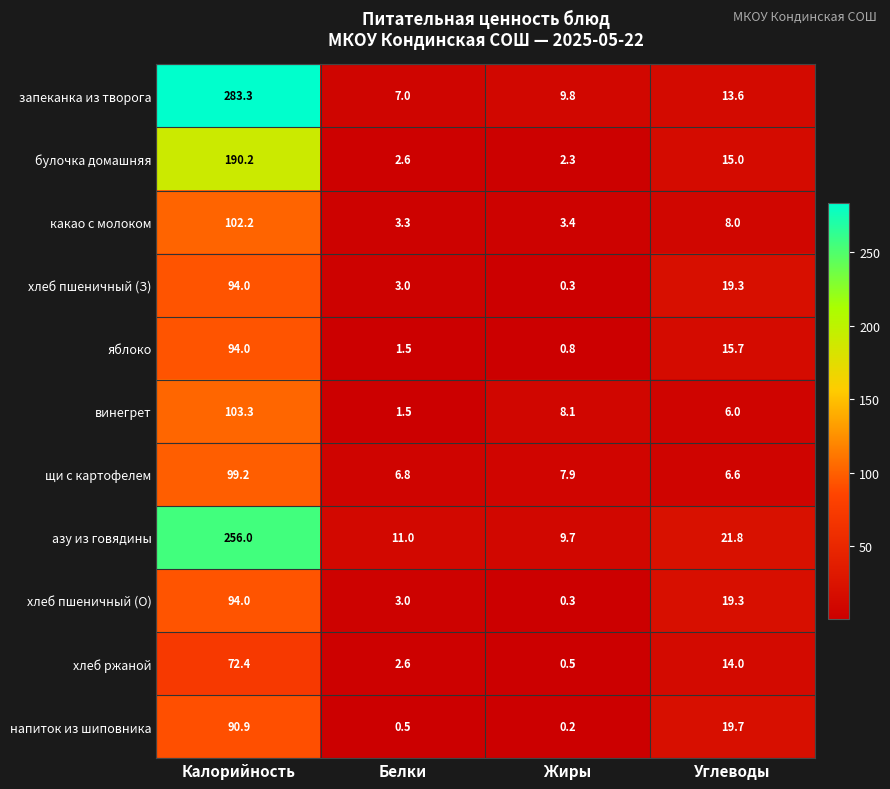

Is it true that щи с картофелем equals 6.8 at Белки?

True